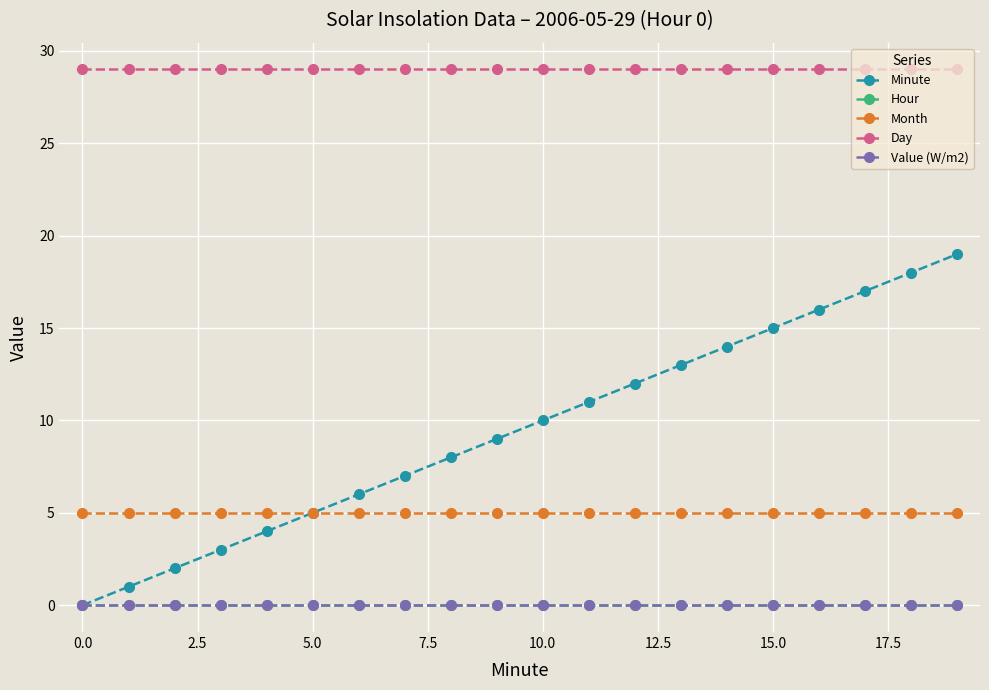

Does the chart have visible grid lines?

Yes